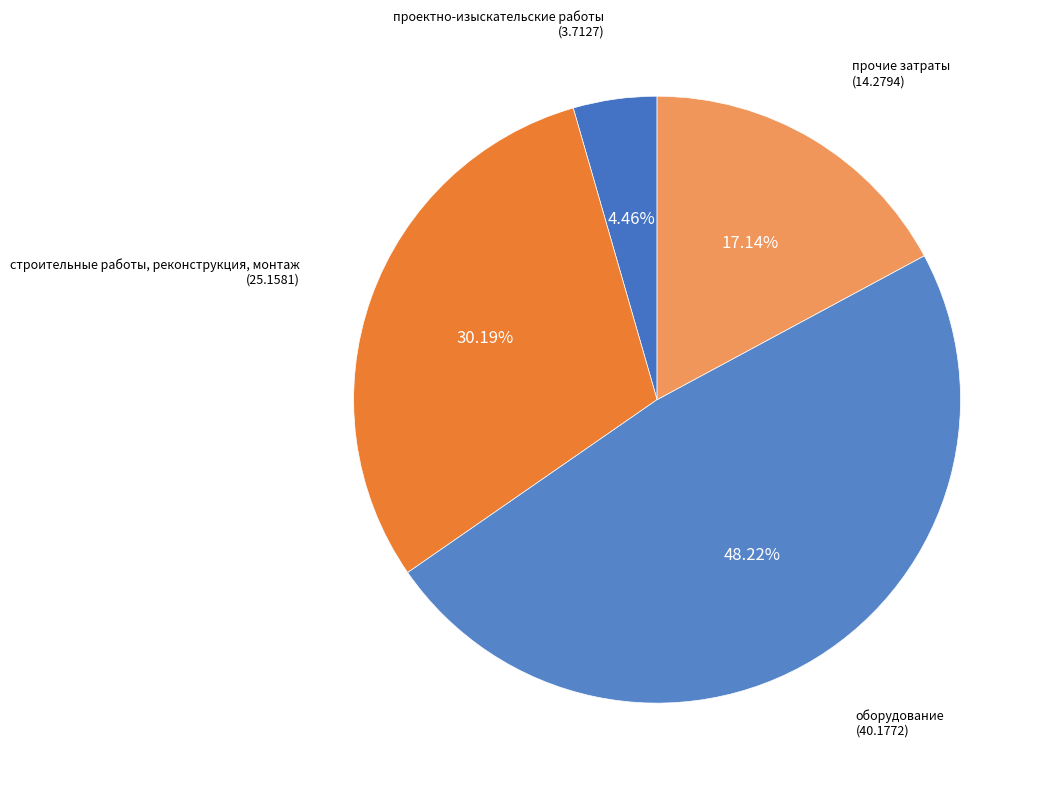

To the nearest percent, what is the difference between the largest and smallest slice percentages?

44%